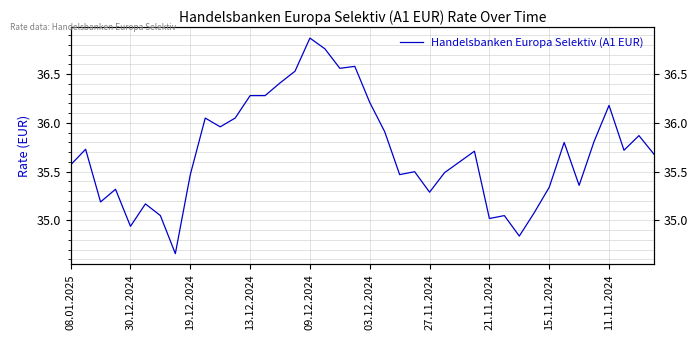

How many categories are shown in the chart?

40